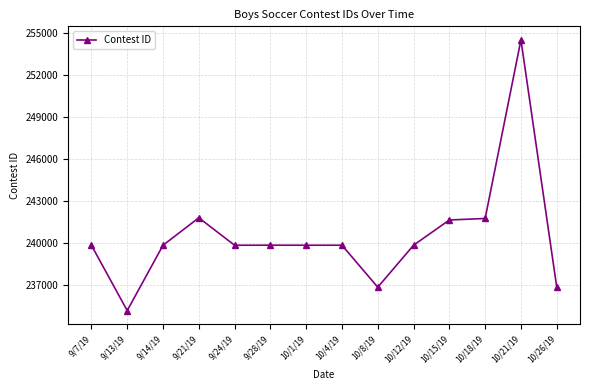

Where is the first local minimum?

9/13/19